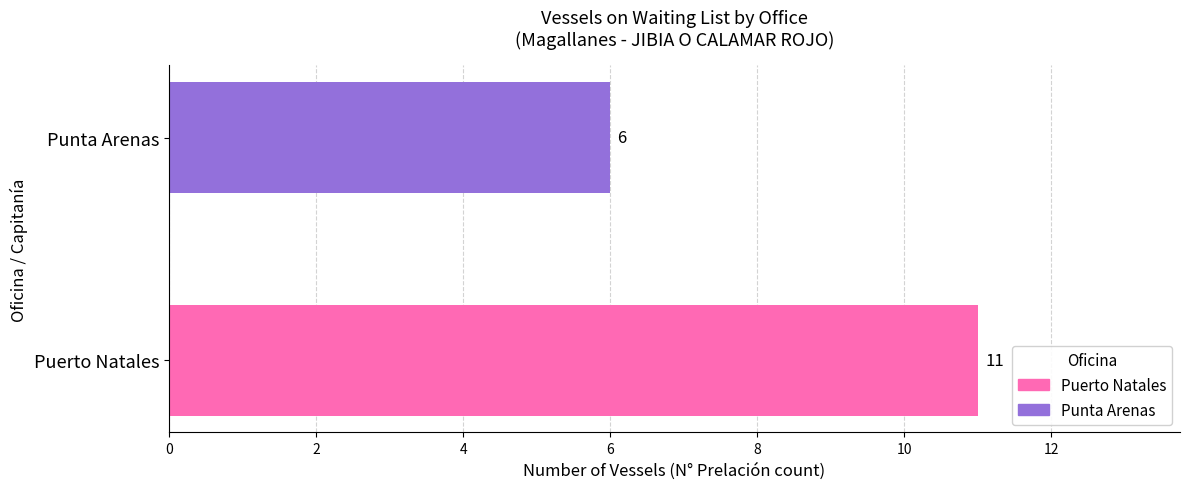

Which series has the largest range (max minus min)?

Puerto Natales